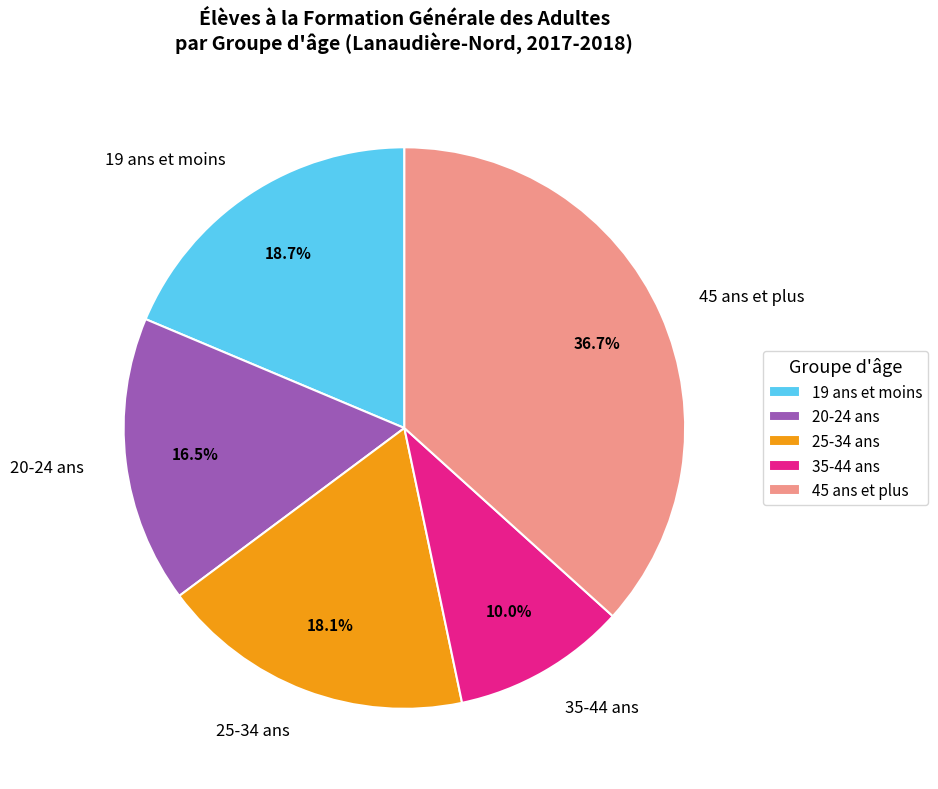

How many slices are in this pie chart?

5